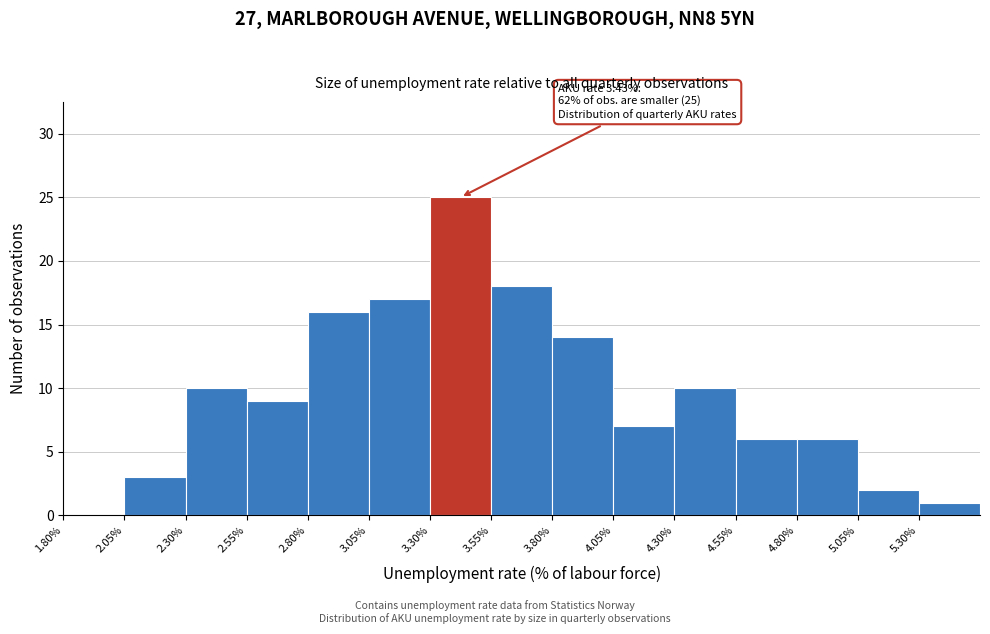

Over which range of the x-axis is the bar tallest?

3.30 to 3.55